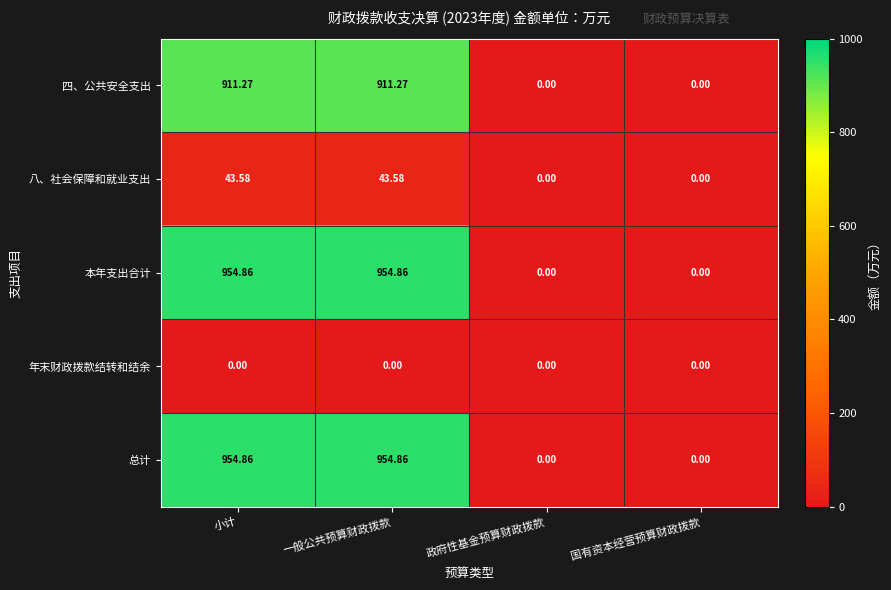

Is the value of 年末财政拨款结转和结余 at 国有资本经营预算财政拨款 greater than the value of 四、公共安全支出 at 小计?

No